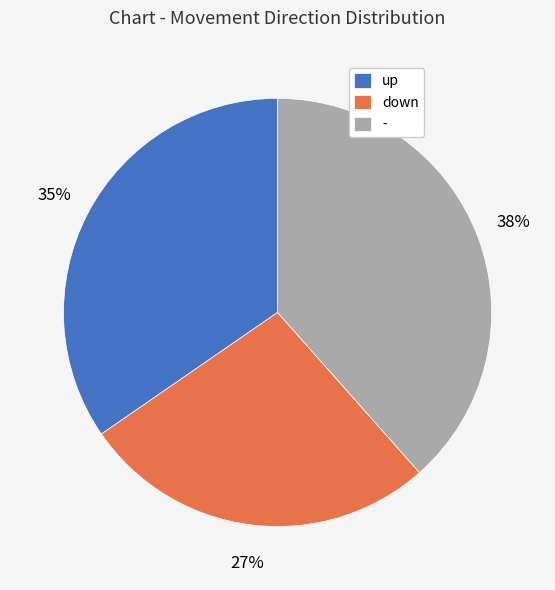

Is it true that down is 27% of the pie?

True